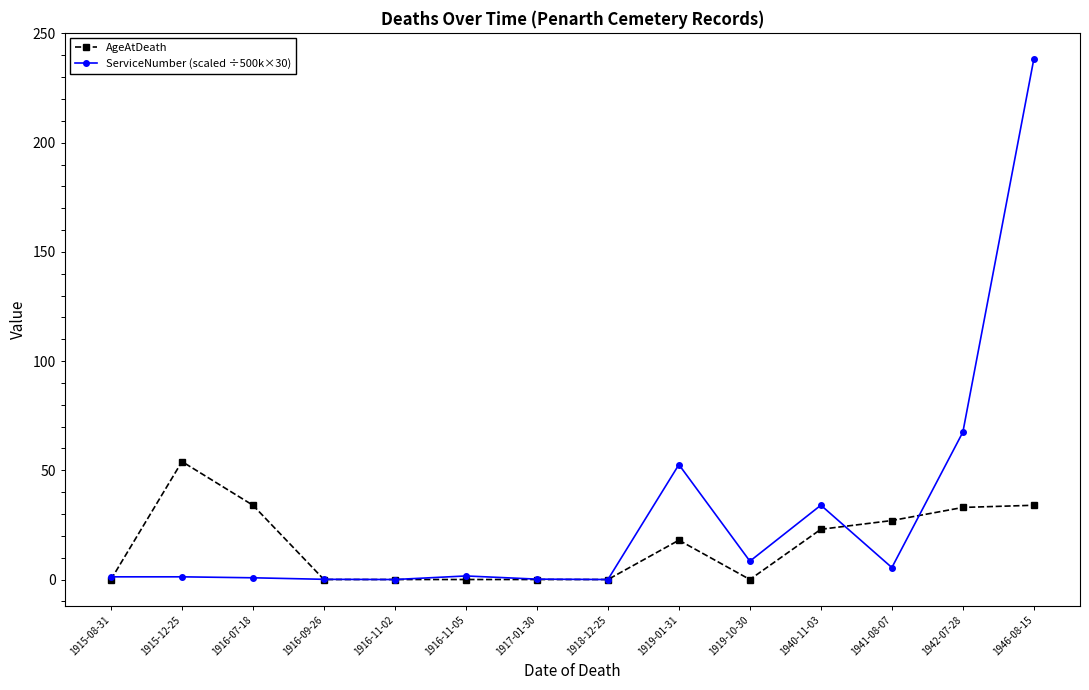

In ServiceNumber (scaled ÷500k×30), how many points are lower than both neighbors (excluding endpoints)?

4